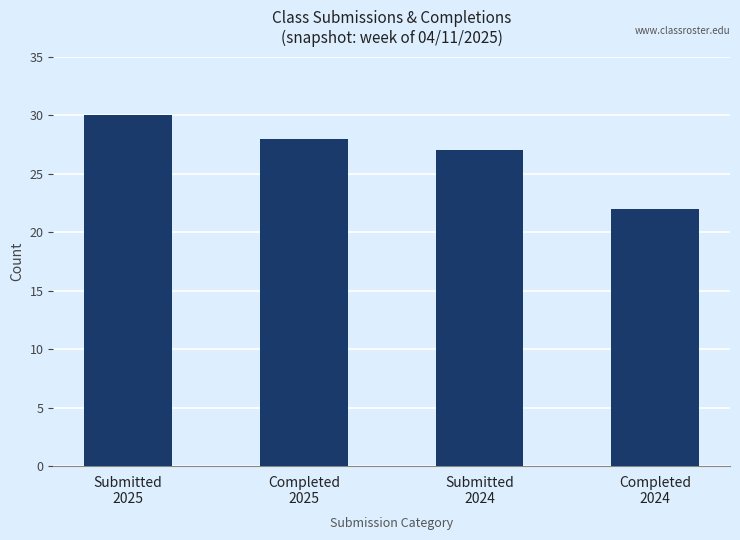

Rank the categories by value from lowest to highest.

Completed
2024, Submitted
2024, Completed
2025, Submitted
2025